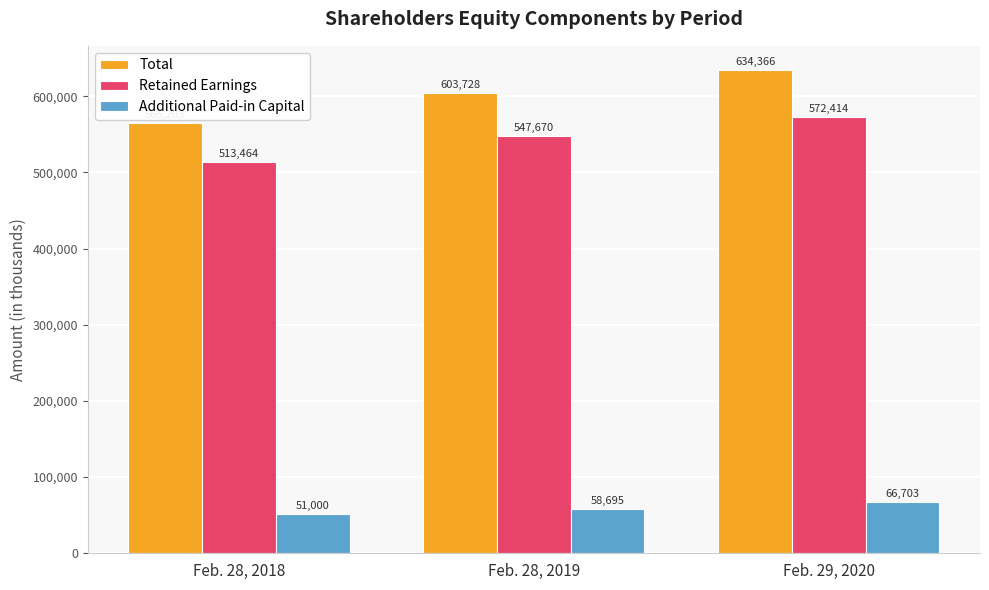

The value of Retained Earnings at Feb. 29, 2020 is 572414. True or false?

True